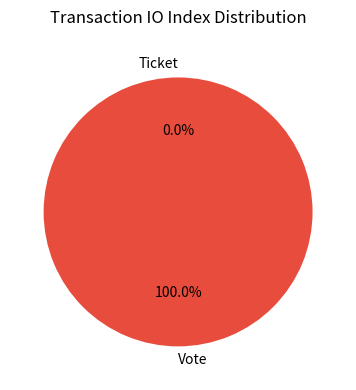

What is the change in value from Vote to Ticket?

-1